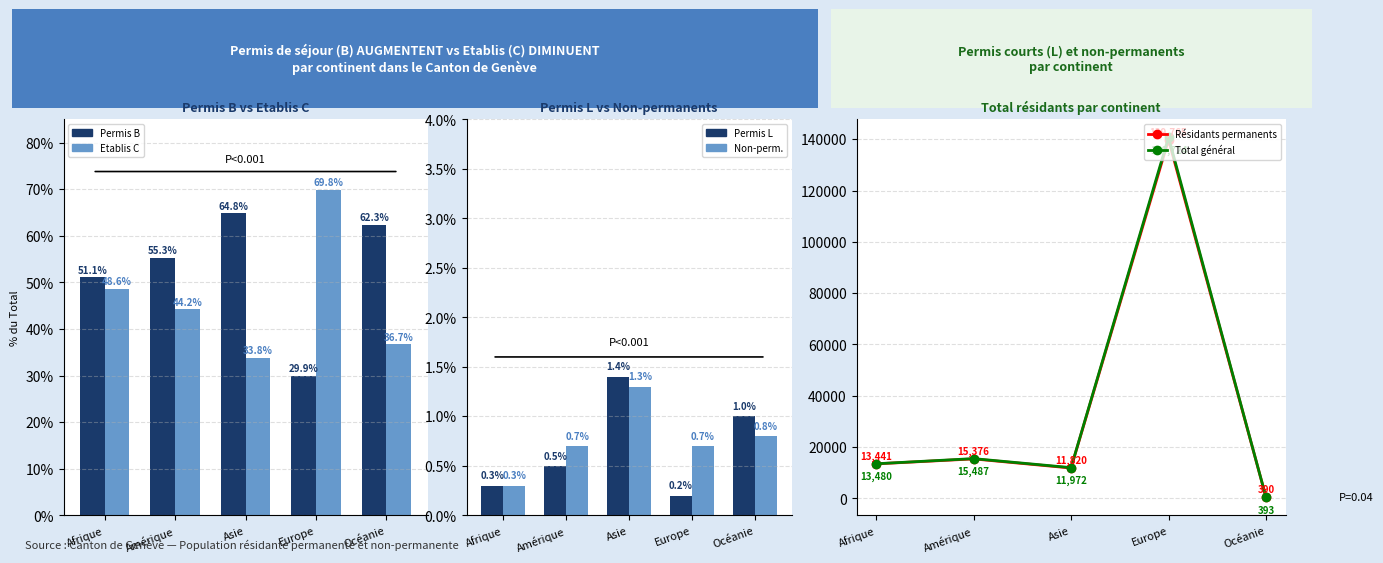

How many series are shown in this chart?

6